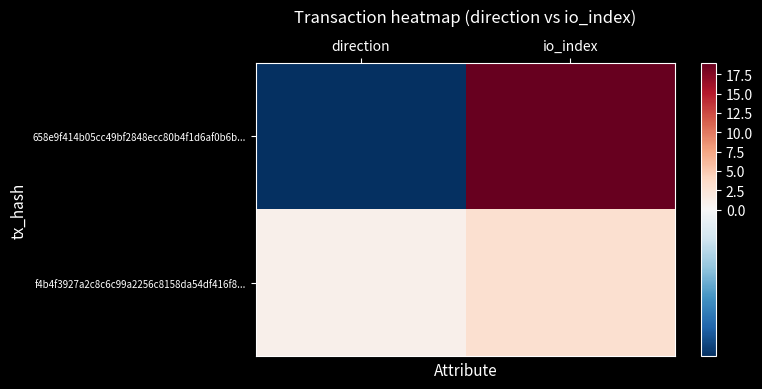

At which category is the sum across all series the highest?

io_index